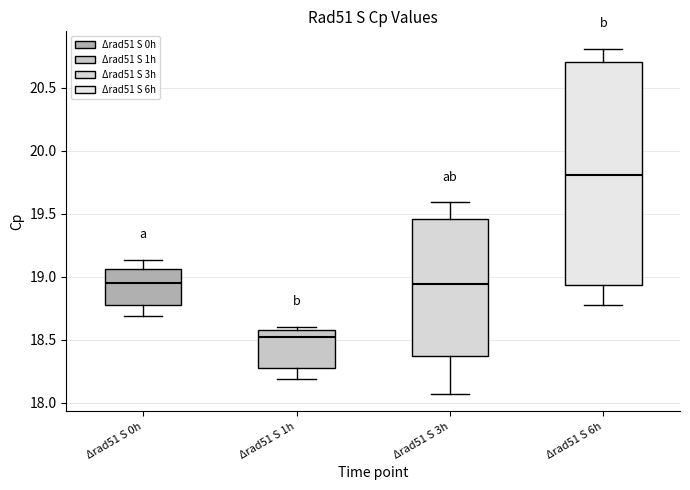

Which box is the tallest, from its lower edge to its upper edge?

Δrad51 S 6h